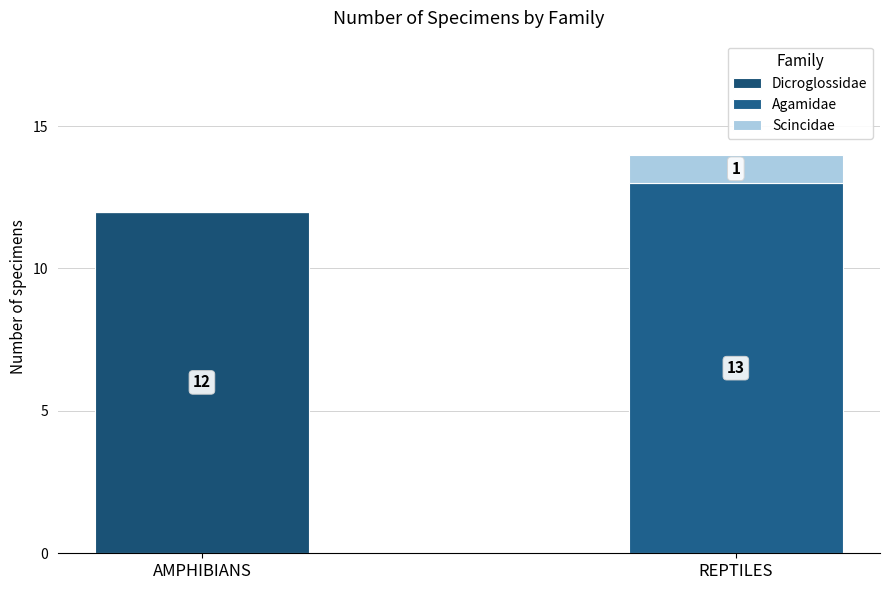

What is the label of the 2nd bar from the right?

AMPHIBIANS